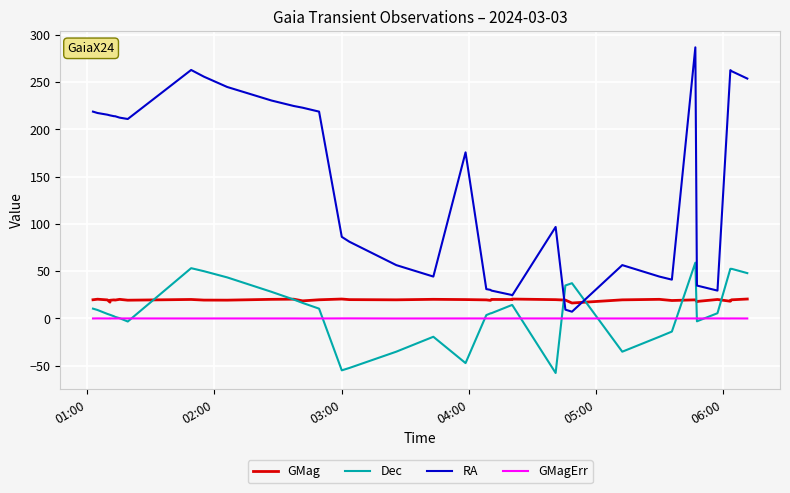

How many distinct data groups are displayed?

4